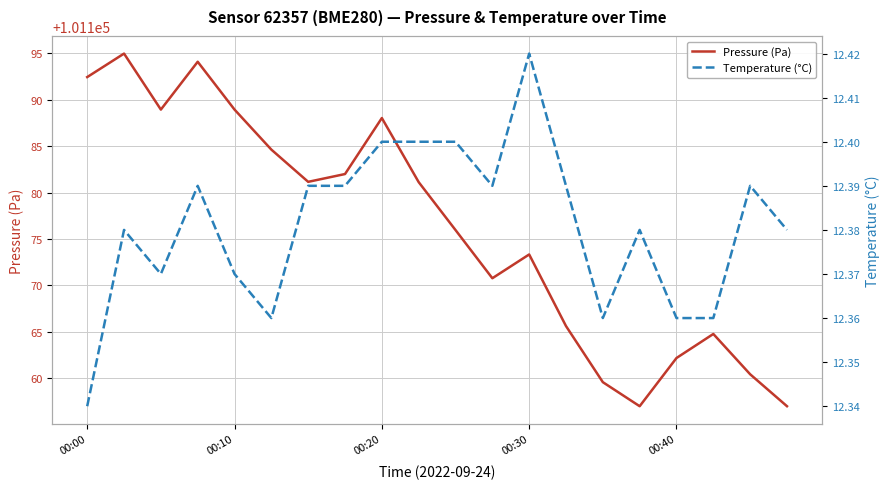

What is the difference between the maximum and minimum values in the Temperature (°C) series?

0.1